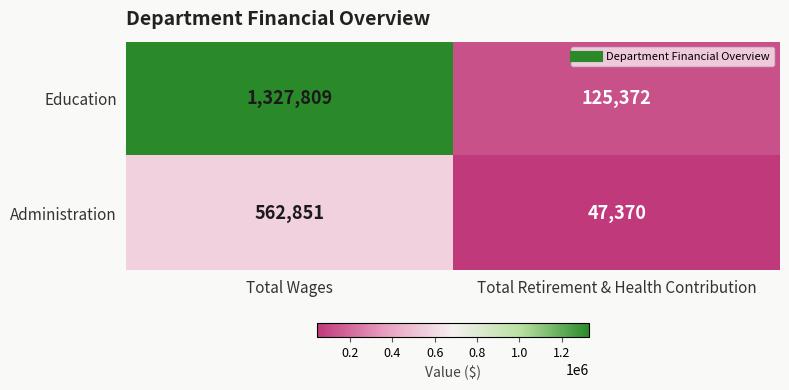

Count the number of categories in the chart.

2